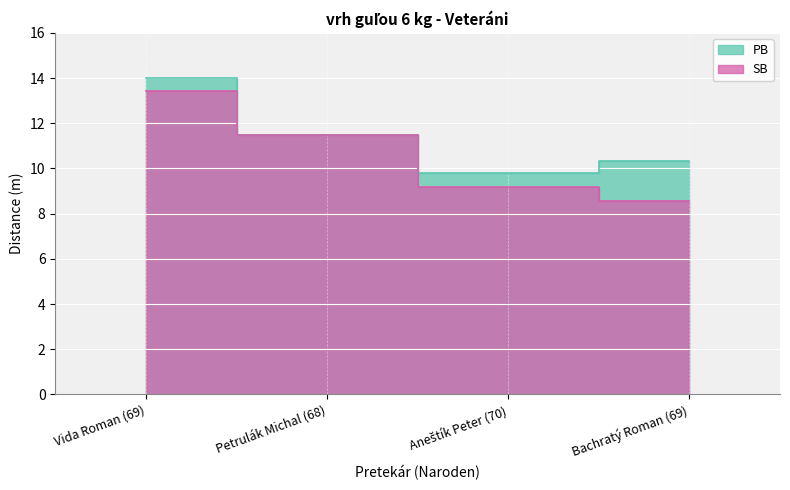

What is the minimum value for PB?

9.8